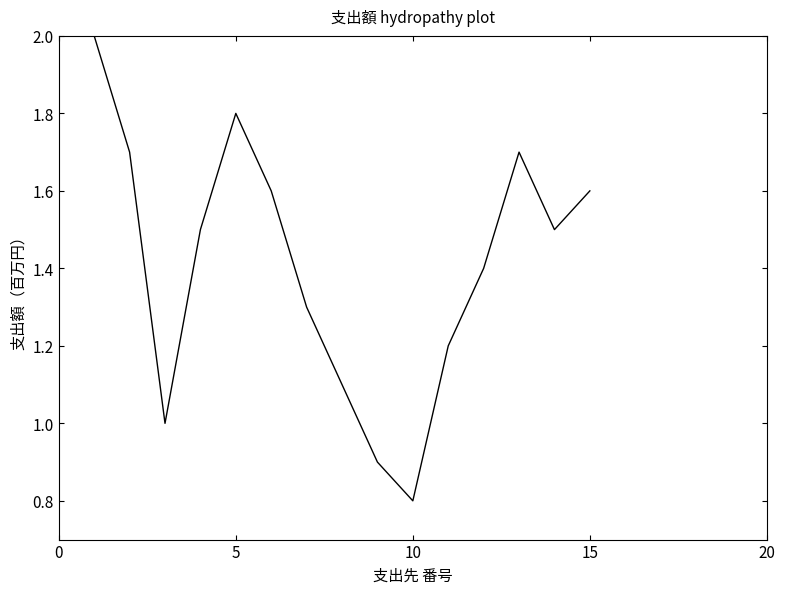

What is the minimum value shown in the chart?

0.8